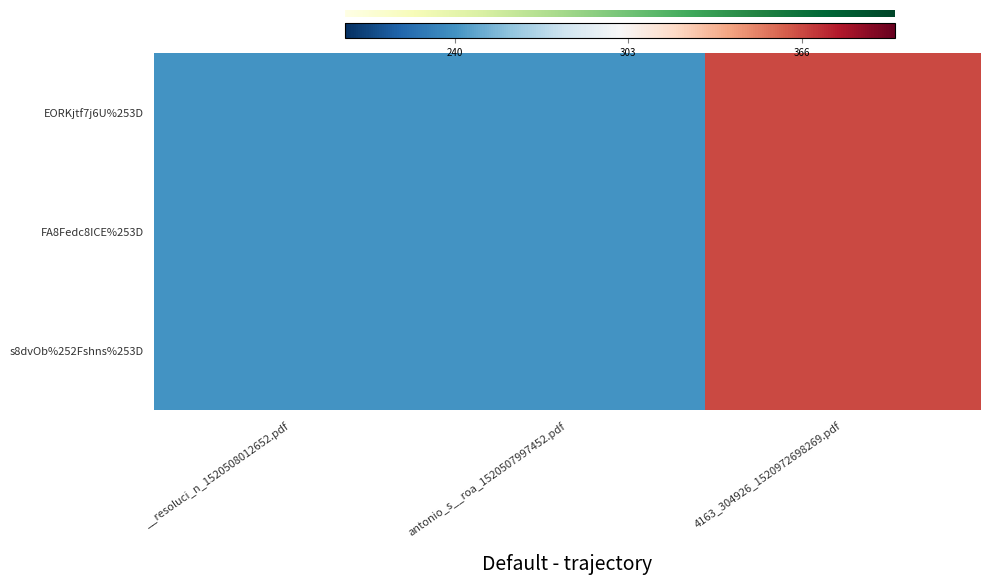

What value does the EORKjtf7j6U%253D series have at __resoluci_n_1520508012652.pdf?

240